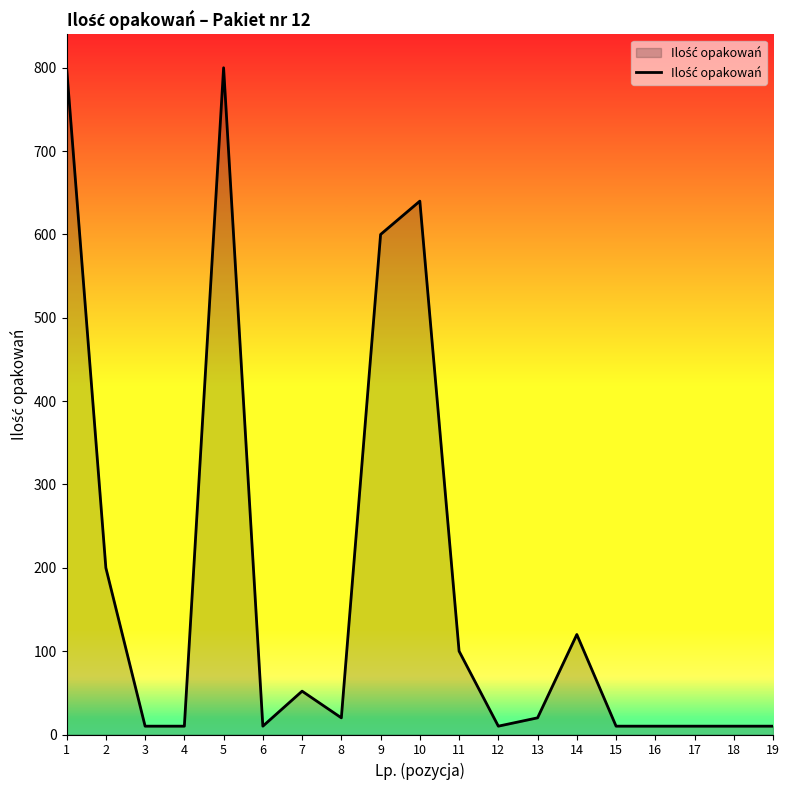

Reading left to right, extract all data points from this chart.

1=800	2=200	3=10	4=10	5=800	6=10	7=52	8=20	9=600	10=640	11=100	12=10	13=20	14=120	15=10	16=10	17=10	18=10	19=10